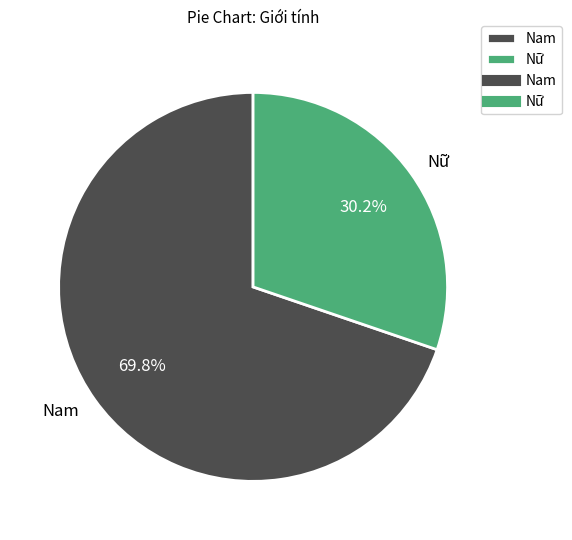

What percentage is NOT represented by Nữ?

69.8%